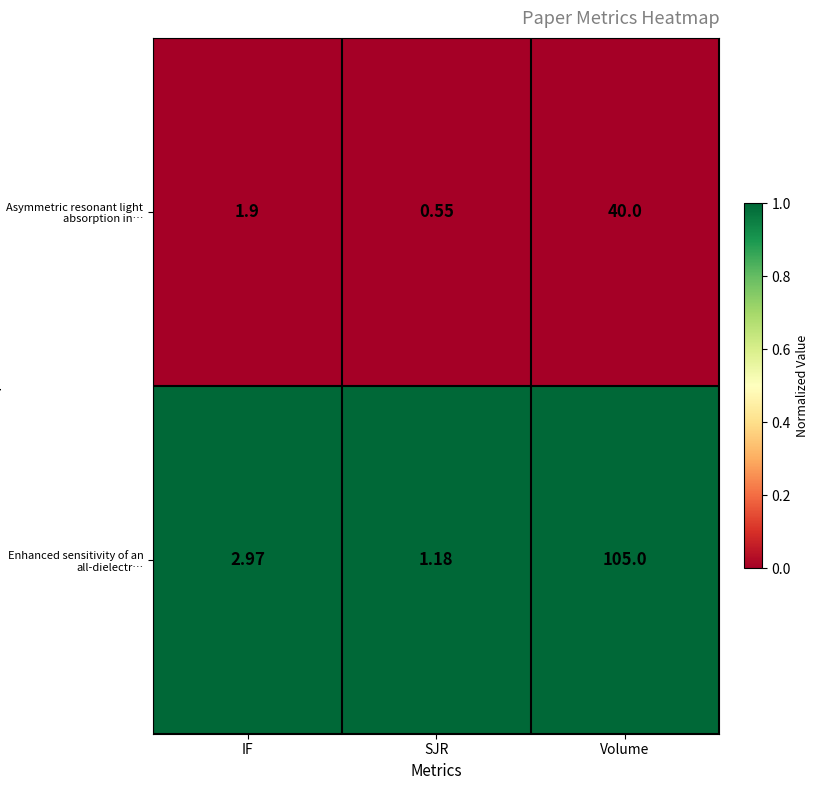

Rank the series by their average value, from highest to lowest.

Enhanced sensitivity of an all-dielectr…, Asymmetric resonant light absorption in…